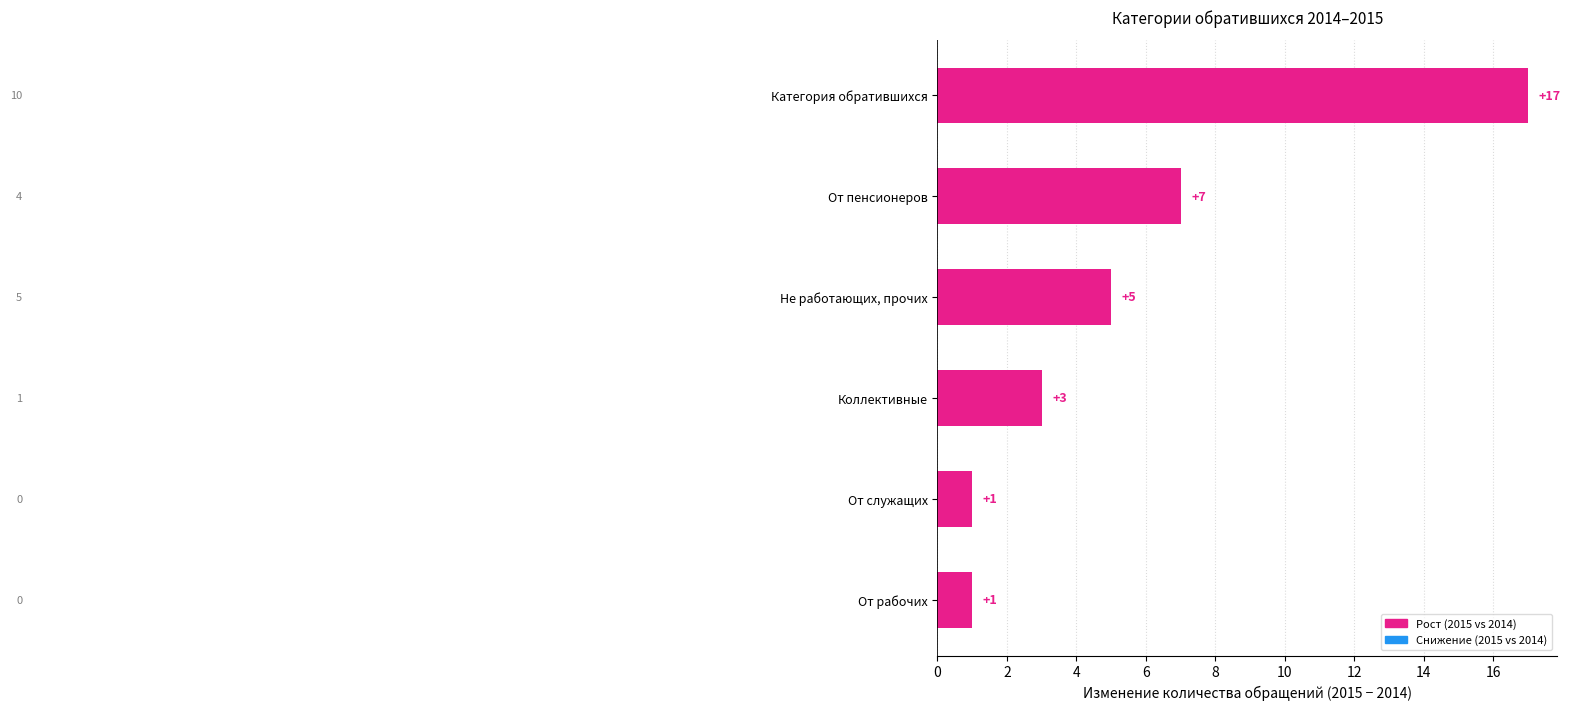

Reading top to bottom, extract all data points from this chart.

Категория обратившихся=17	От пенсионеров=7	Не работающих, прочих=5	Коллективные=3	От служащих=1	От рабочих=1